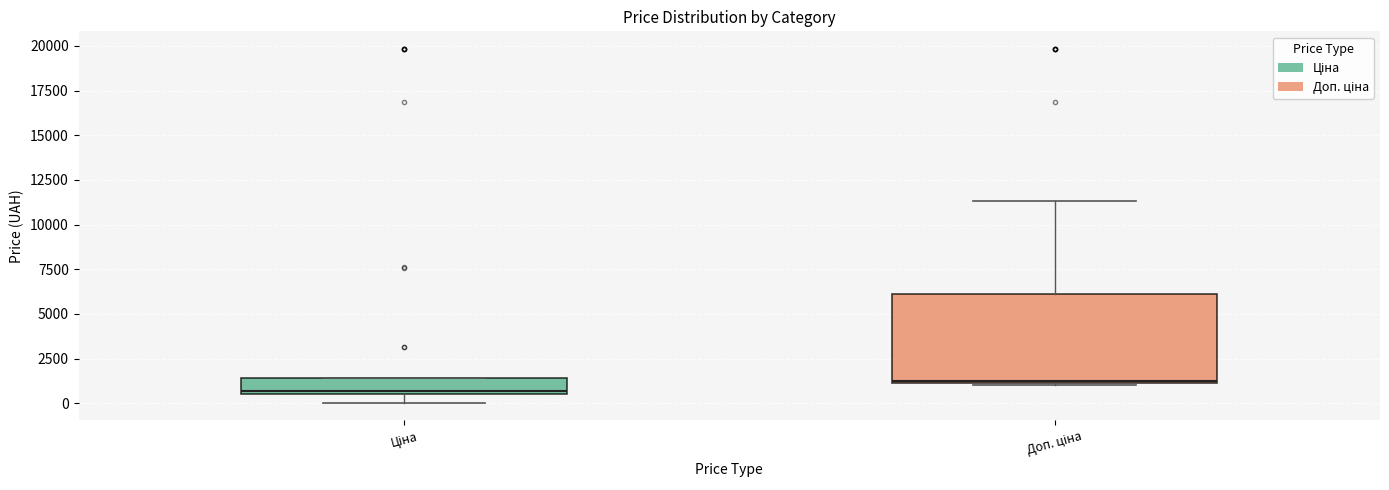

Reading left to right, transcribe this box plot: for each box, give where its median line is, the range the box spans, and where its two whiskers end, as read against the y-axis. The values are not printed on the chart, so give them approximately, as read against the axis.

Ціна: median 500 (just above the box's lower edge), box 500 to 1500, whiskers 0 to 1500
Доп. ціна: median 1000, box 1000 to 6000, whiskers 1000 to 11500